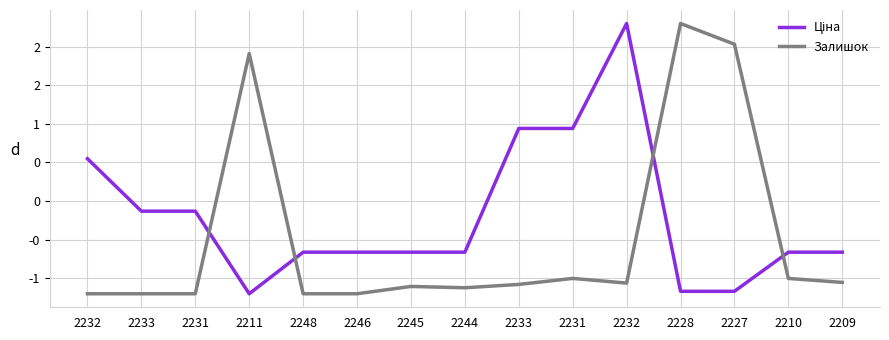

Is this an area chart (filled region under the line)?

No